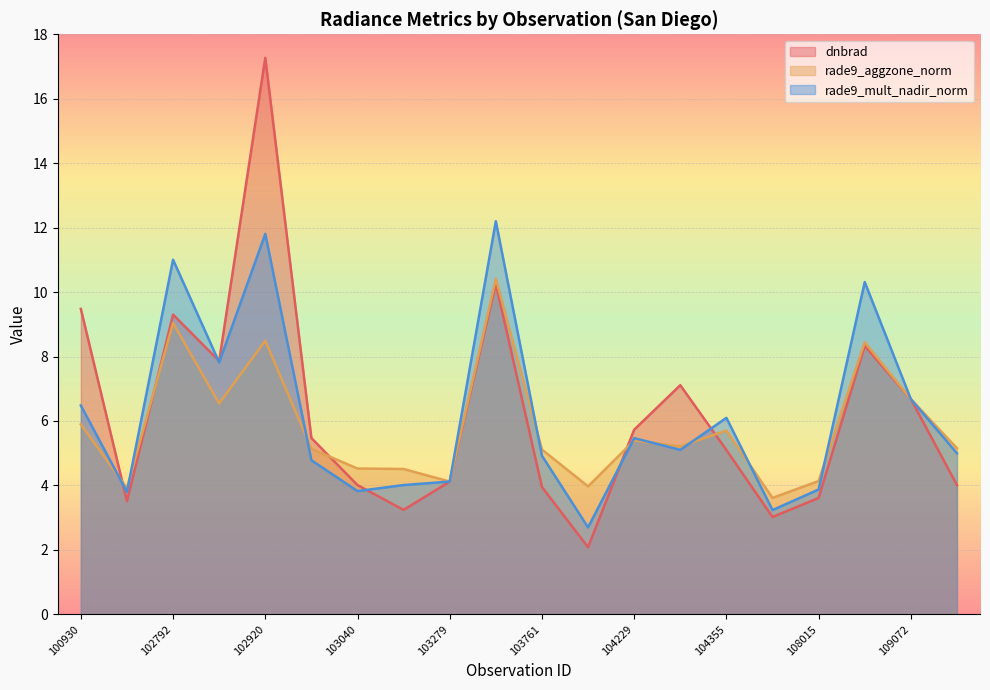

What is the difference between the second highest and second lowest values in the rade9_aggzone_norm series?

5.1